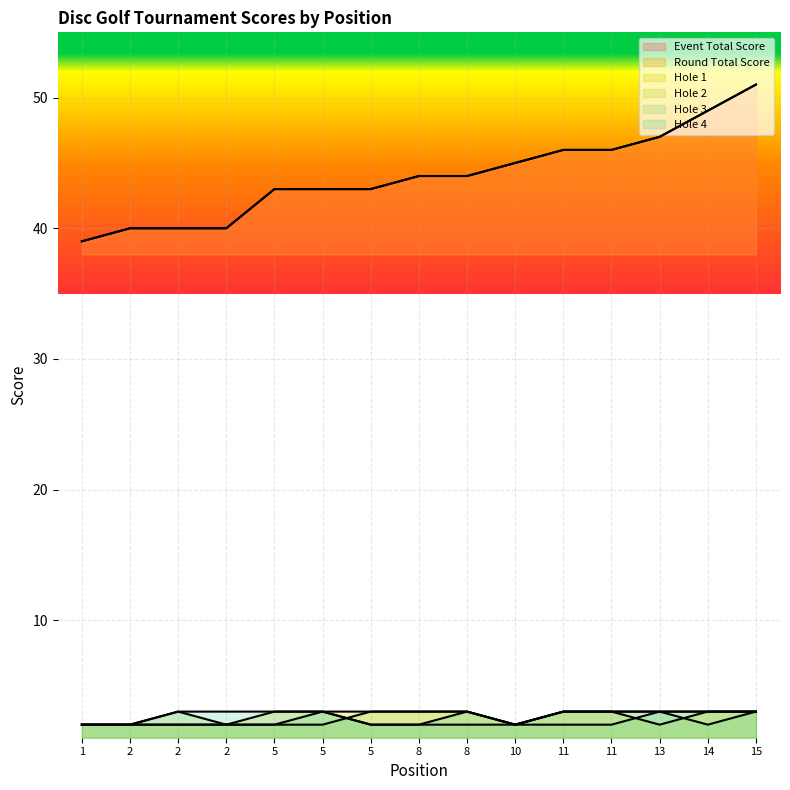

What is the spread (max minus min) of values at 2?

38